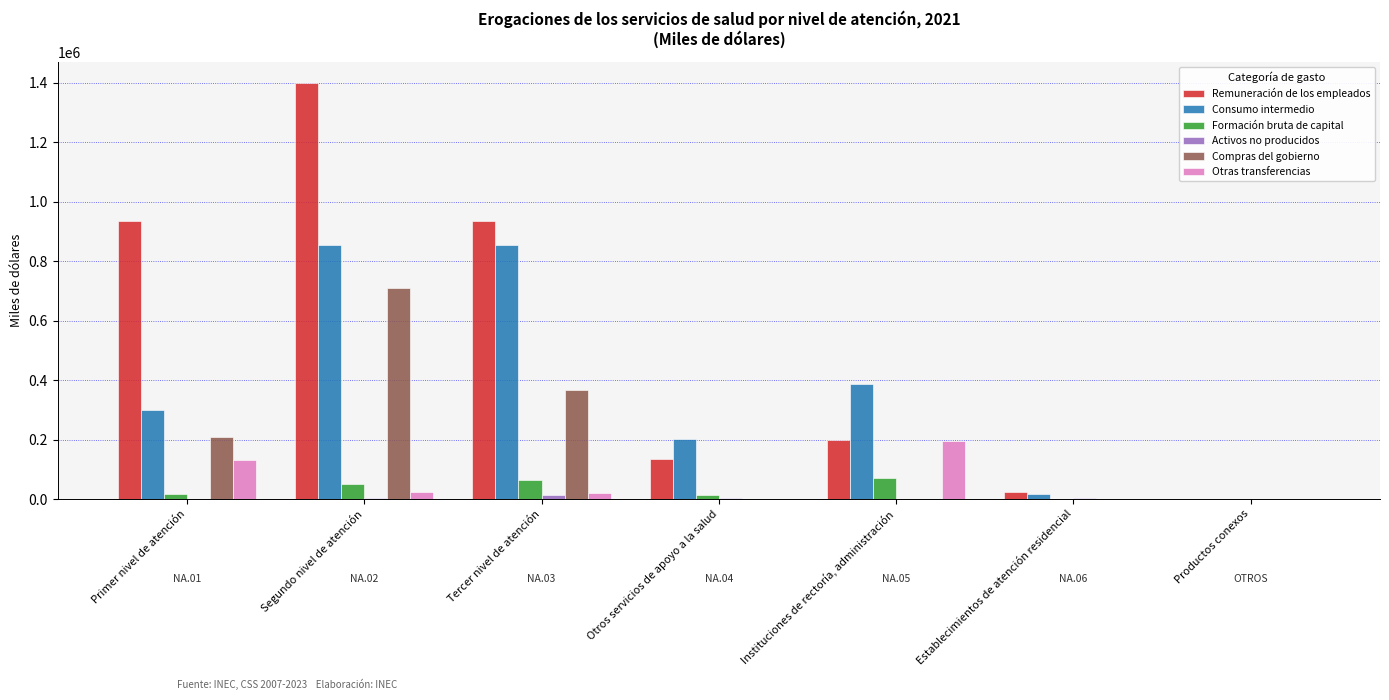

Is the value of Formación bruta de capital at Productos conexos greater than the value of Compras del gobierno at Primer nivel de atención?

No